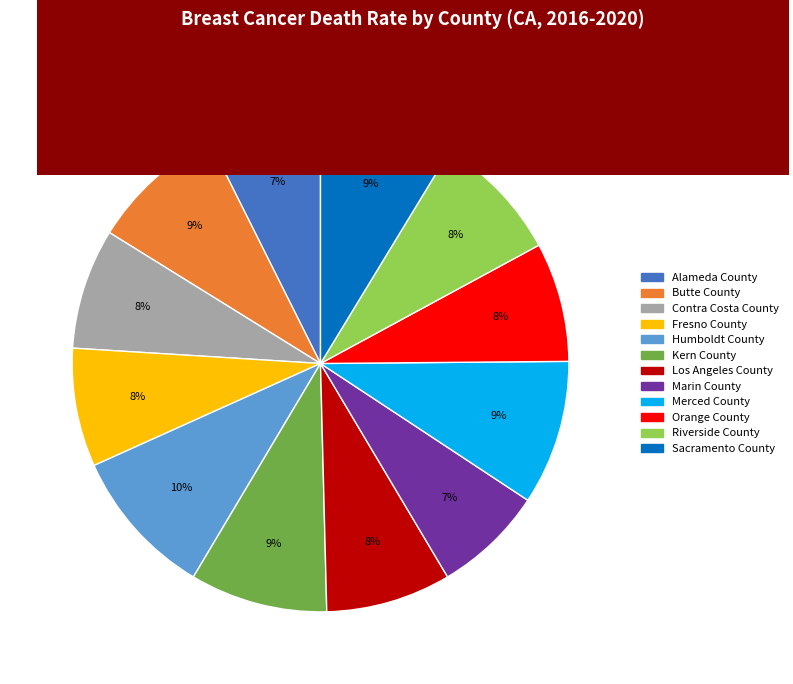

To the nearest percent, what is the average slice percentage?

8%